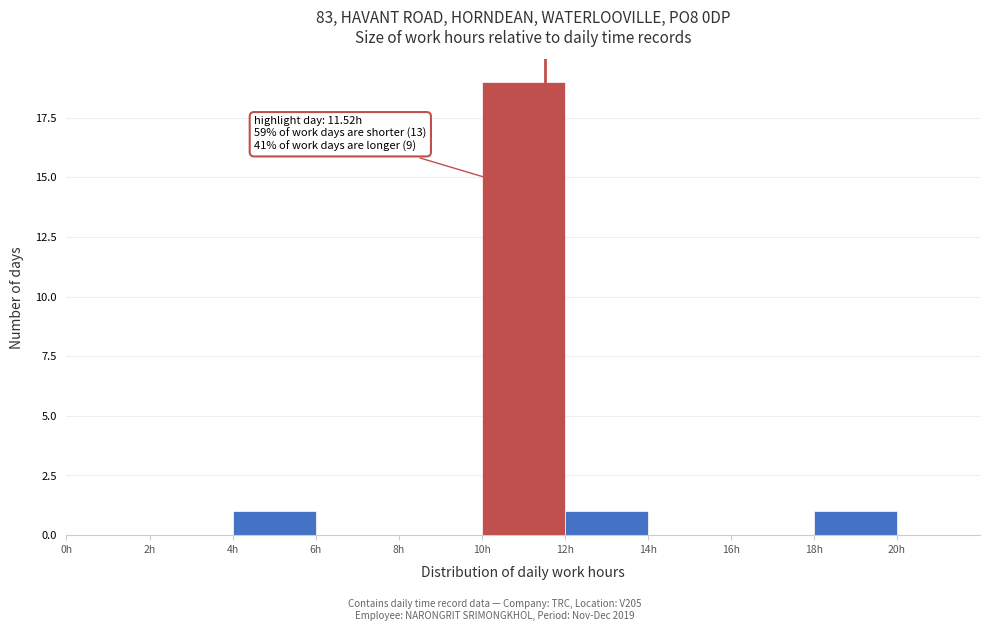

Which range on the x-axis has the tallest bar?

10 to 12